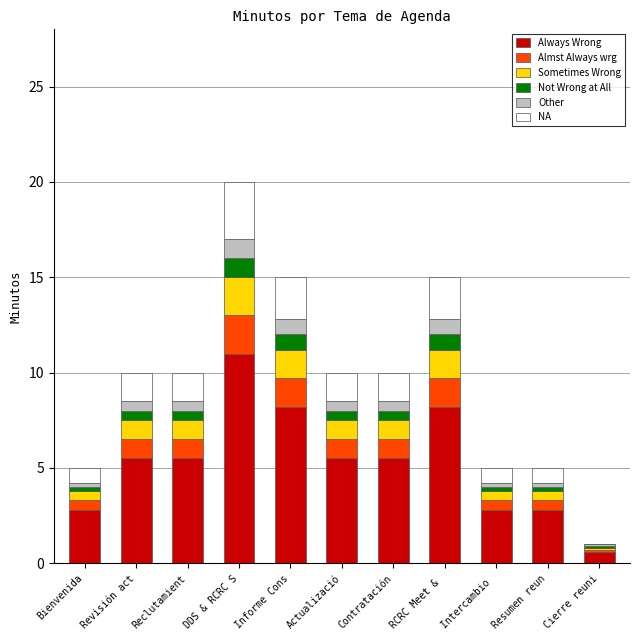

What is the maximum value for Always Wrong?

11.0